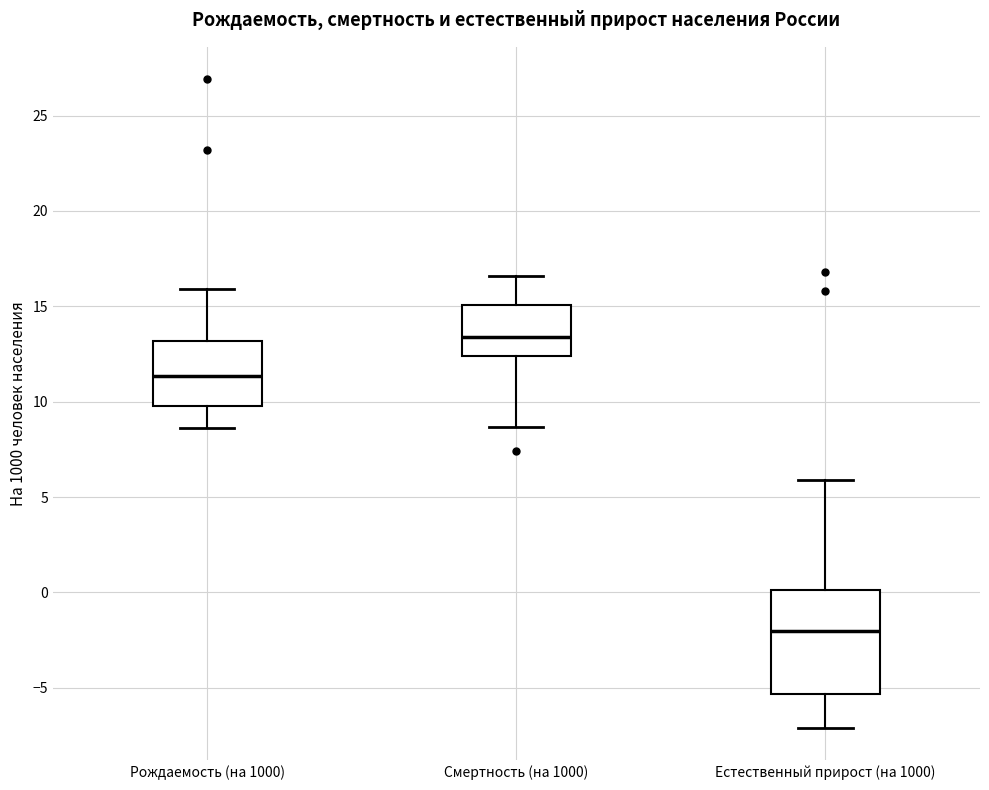

Which box's median line is the lowest?

Естественный прирост (на 1000)